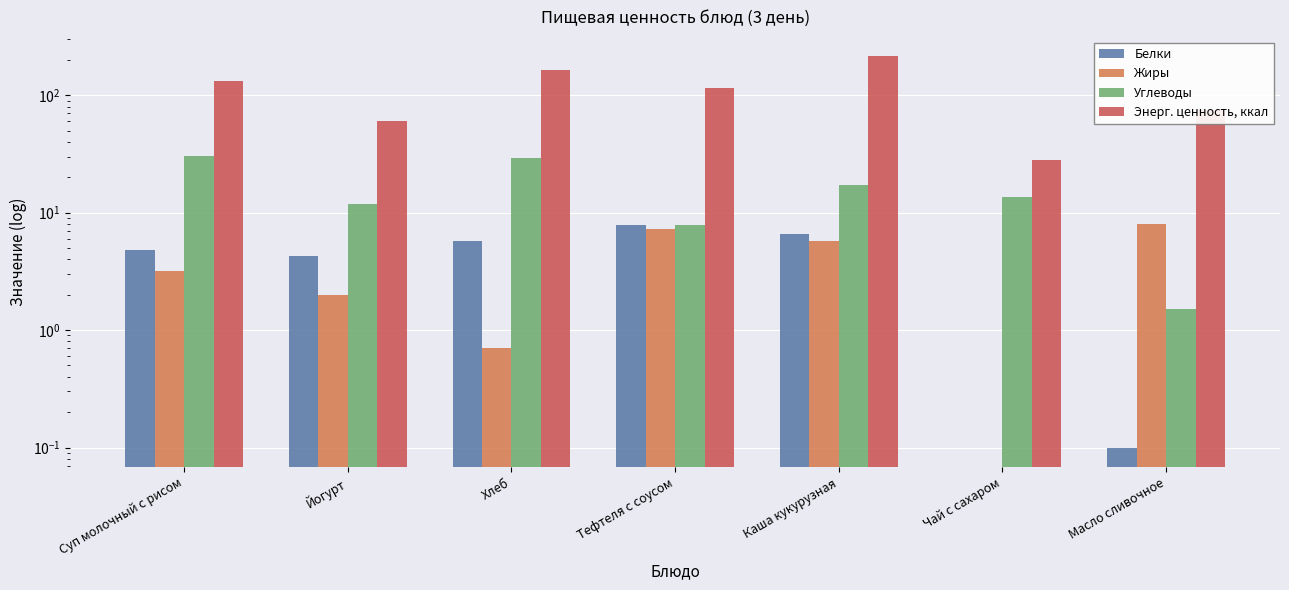

At which category is the sum across all series the highest?

Каша кукурузная